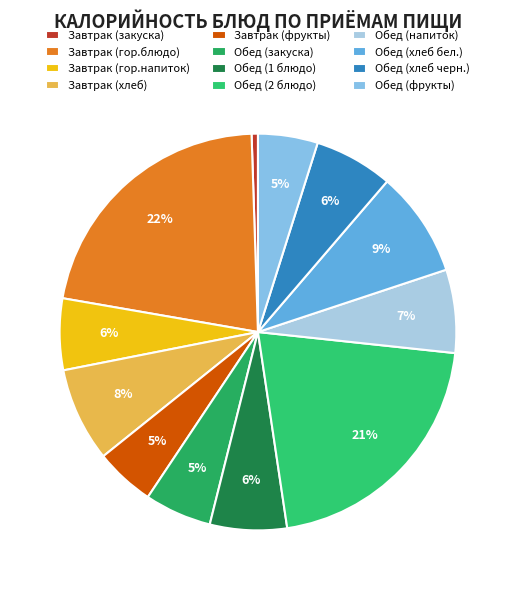

Rank the categories by value from highest to lowest.

Завтрак (гор.блюдо), Обед (2 блюдо), Обед (хлеб бел.), Завтрак (хлеб), Обед (напиток), Обед (хлеб черн.), Обед (1 блюдо), Завтрак (гор.напиток), Обед (закуска), Завтрак (фрукты), Обед (фрукты), Завтрак (закуска)